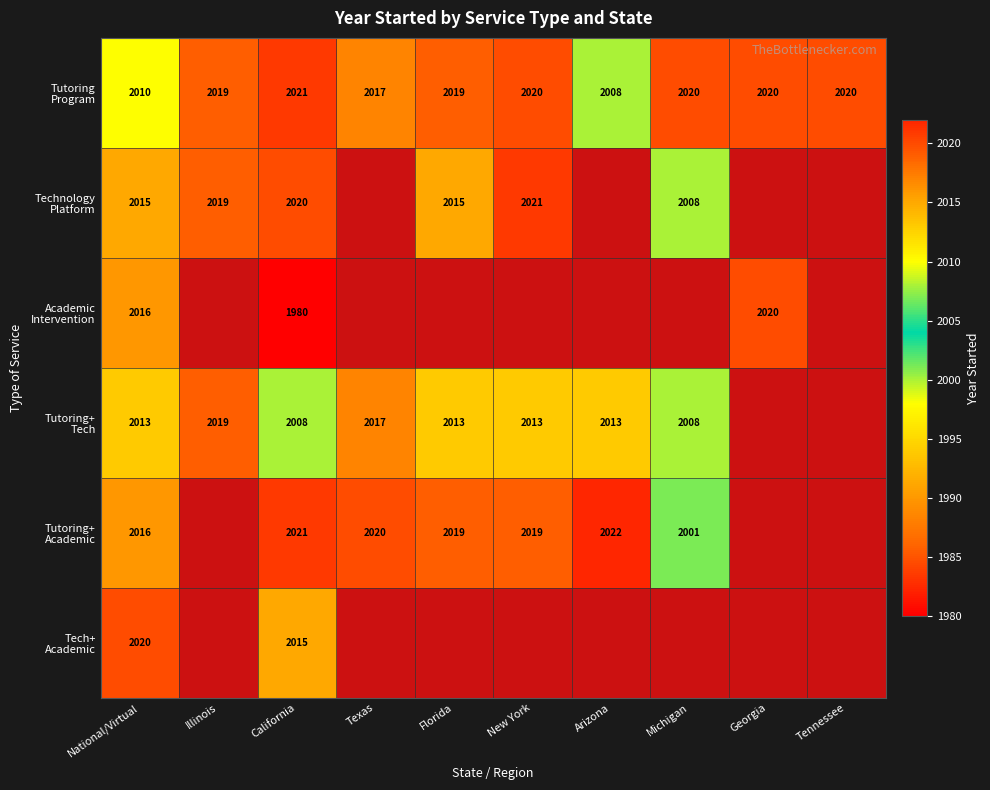

What is the spread (max minus min) of values at California?

41